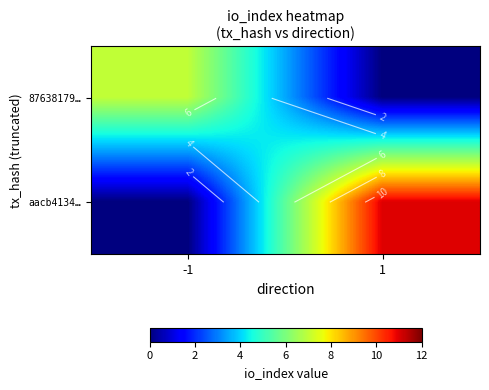

List the series in order of their peak value, lowest first.

87638179…, aacb4134…